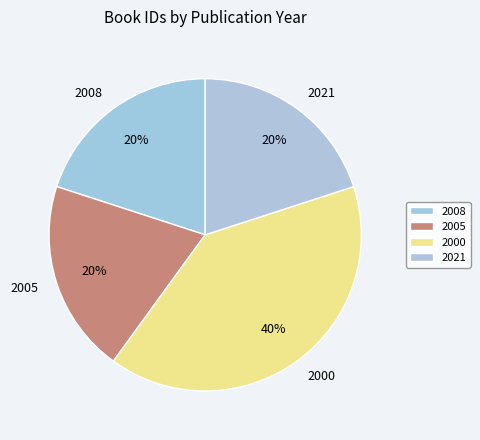

To the nearest percent, what is the average slice percentage?

25%